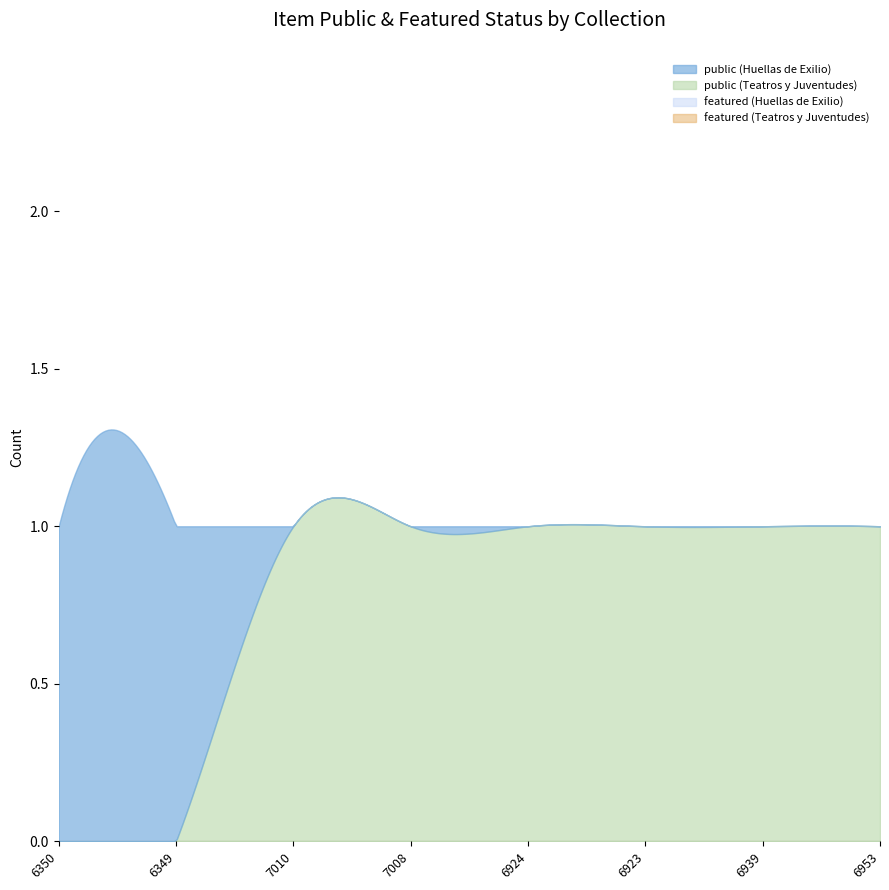

True or false: featured has a value of 0 at 6349.

True